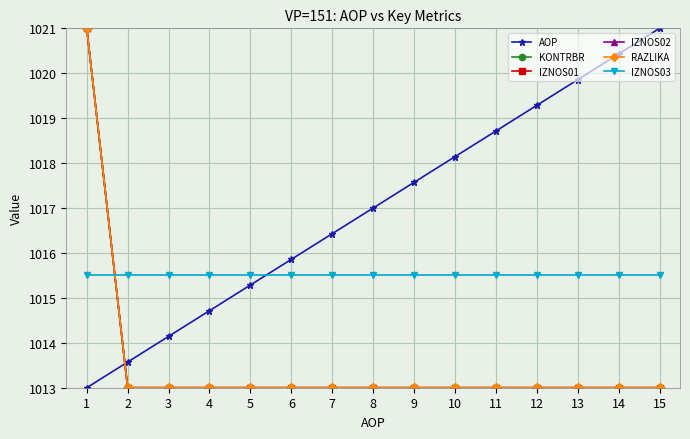

List the labels in order of IZNOS02 value, largest first.

1, 2, 3, 4, 5, 6, 7, 8, 9, 10, 11, 12, 13, 14, 15